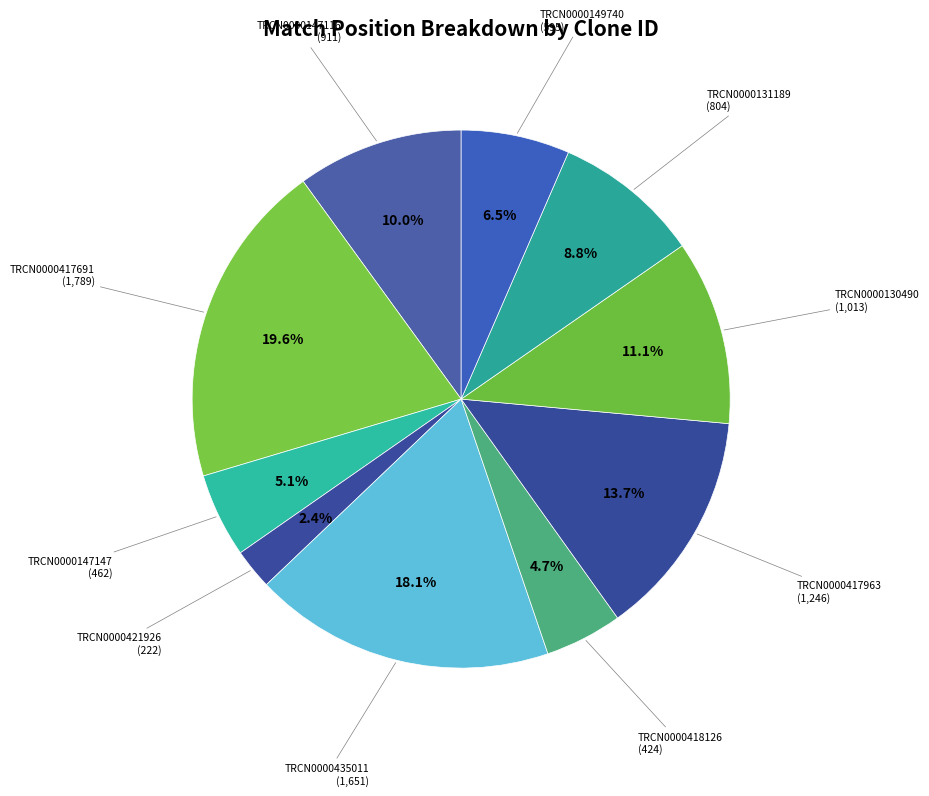

Is it true that TRCN0000417963 is 20% of the pie?

False